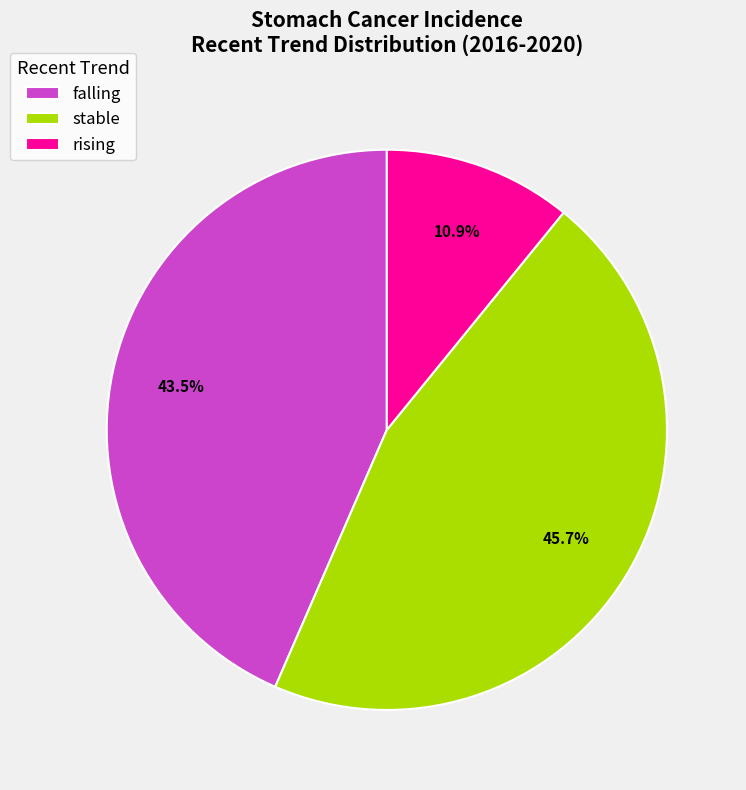

Rank the categories by value from highest to lowest.

stable, falling, rising